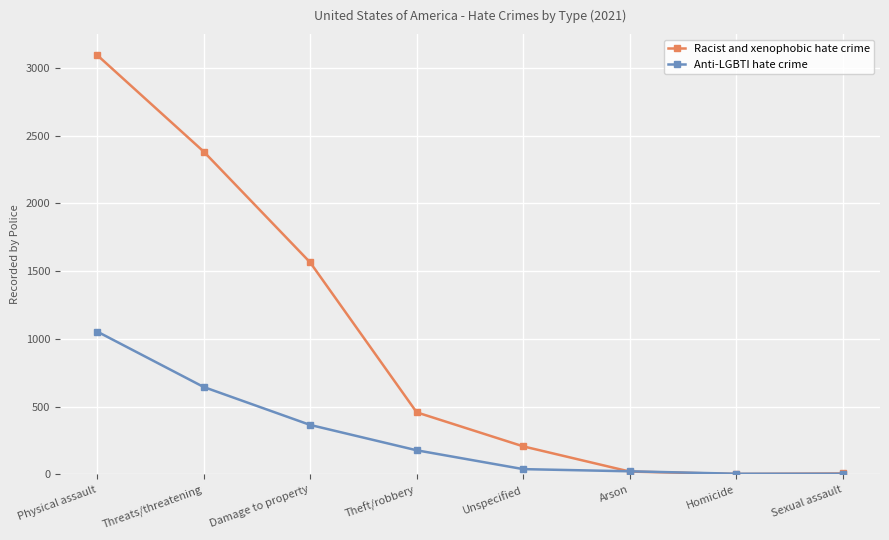

Count the number of categories in the chart.

8